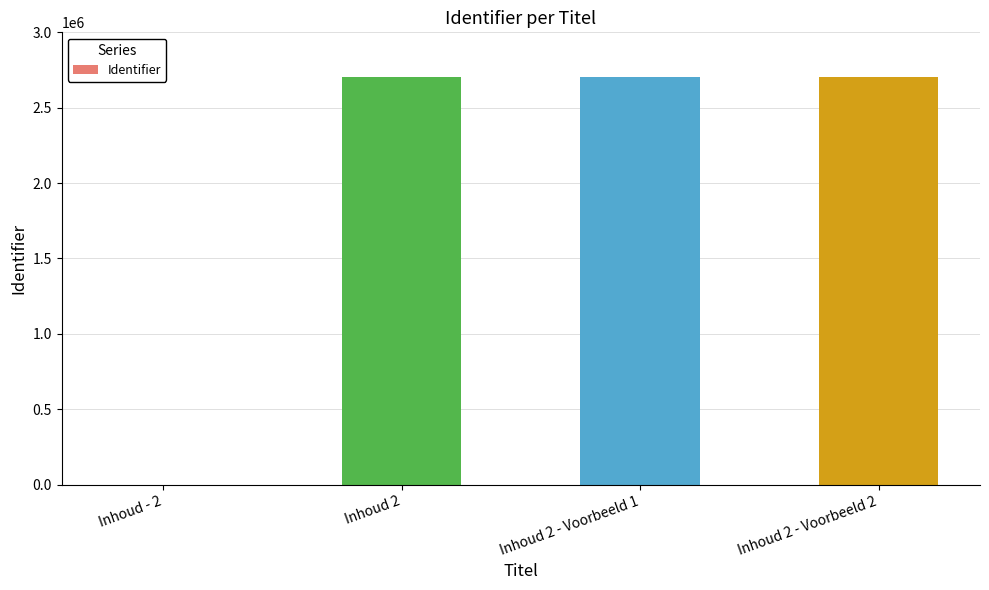

Approximately how many times larger is the value at Inhoud 2 - Voorbeeld 1 compared to Inhoud 2 - Voorbeeld 2?

1.0